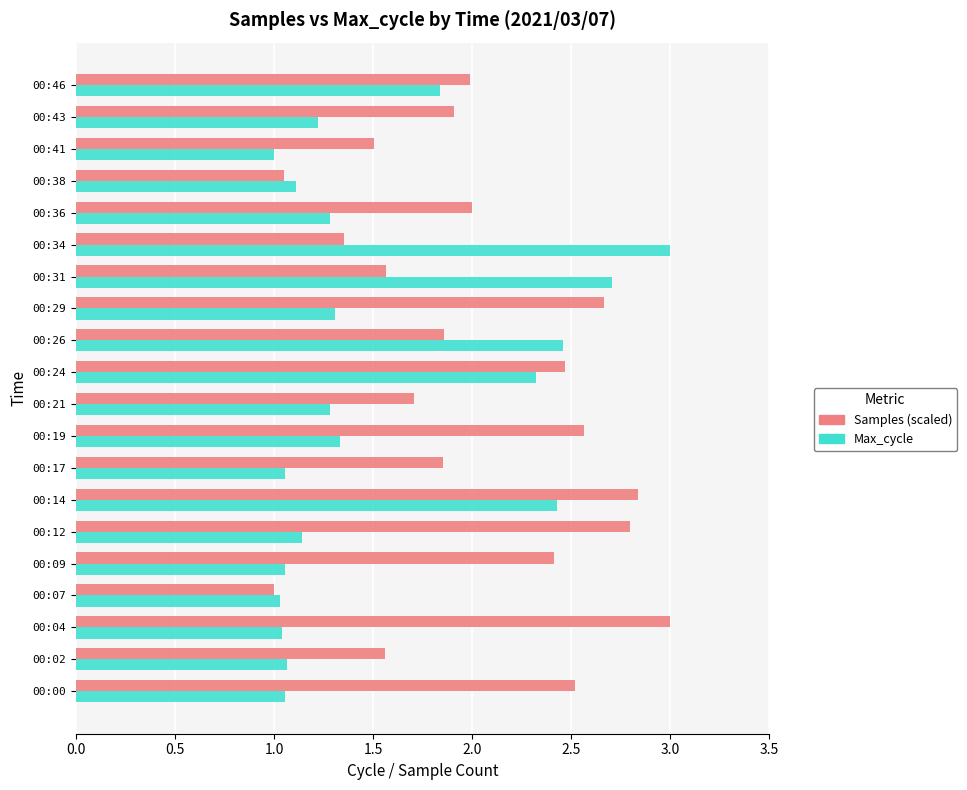

What is the difference between the highest and lowest values at 00:14?

0.4